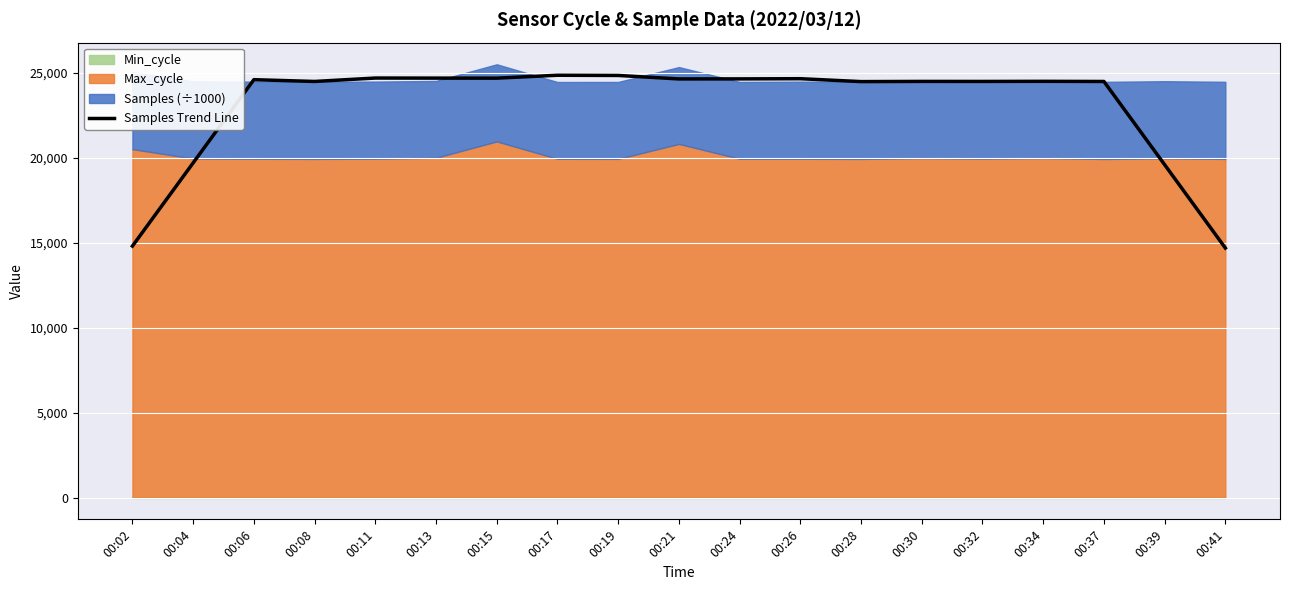

The chart shows a value of 31052.8 at 00:04. True or false?

False